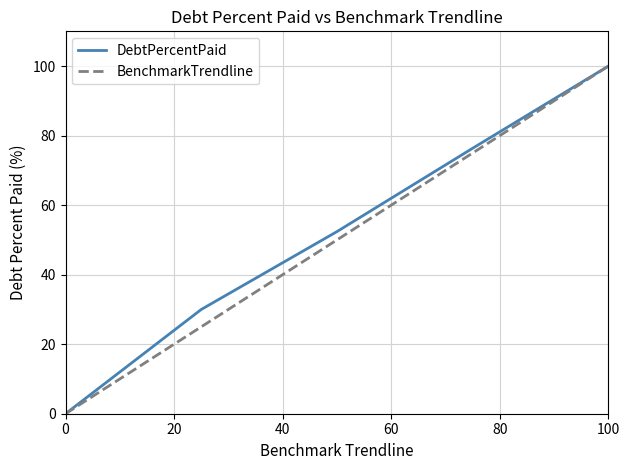

What is the highest value of the BenchmarkTrendline series?

100.0